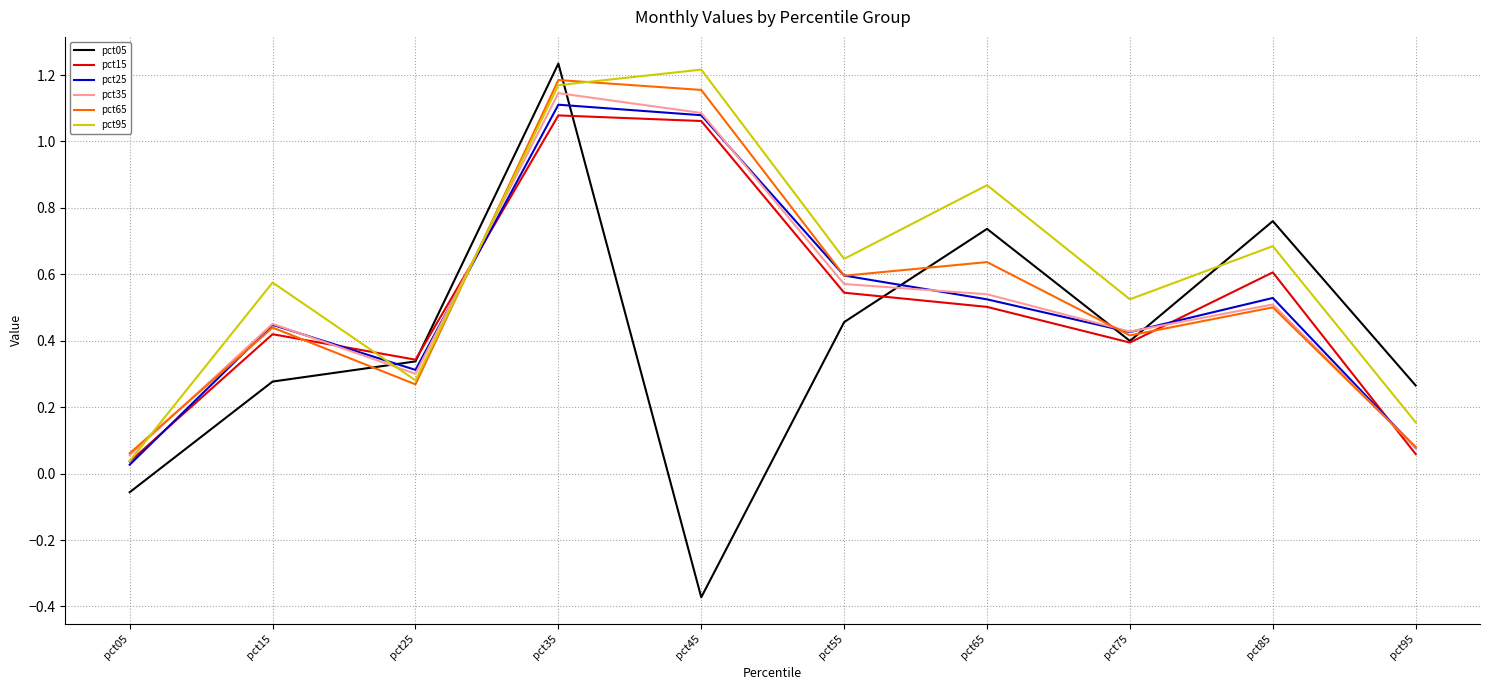

The value of pct25 at pct45 is 1.7. True or false?

False